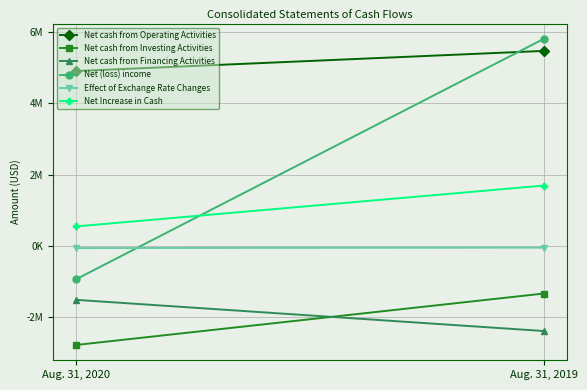

What is the total value across all series at Aug. 31, 2020?

157788